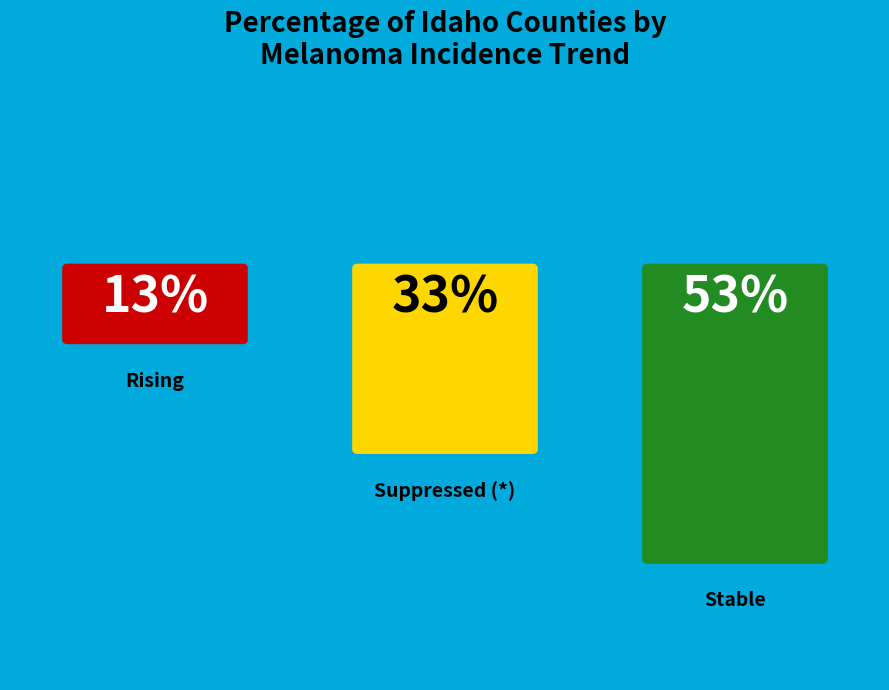

To the nearest percent, what is the average slice percentage?

33%